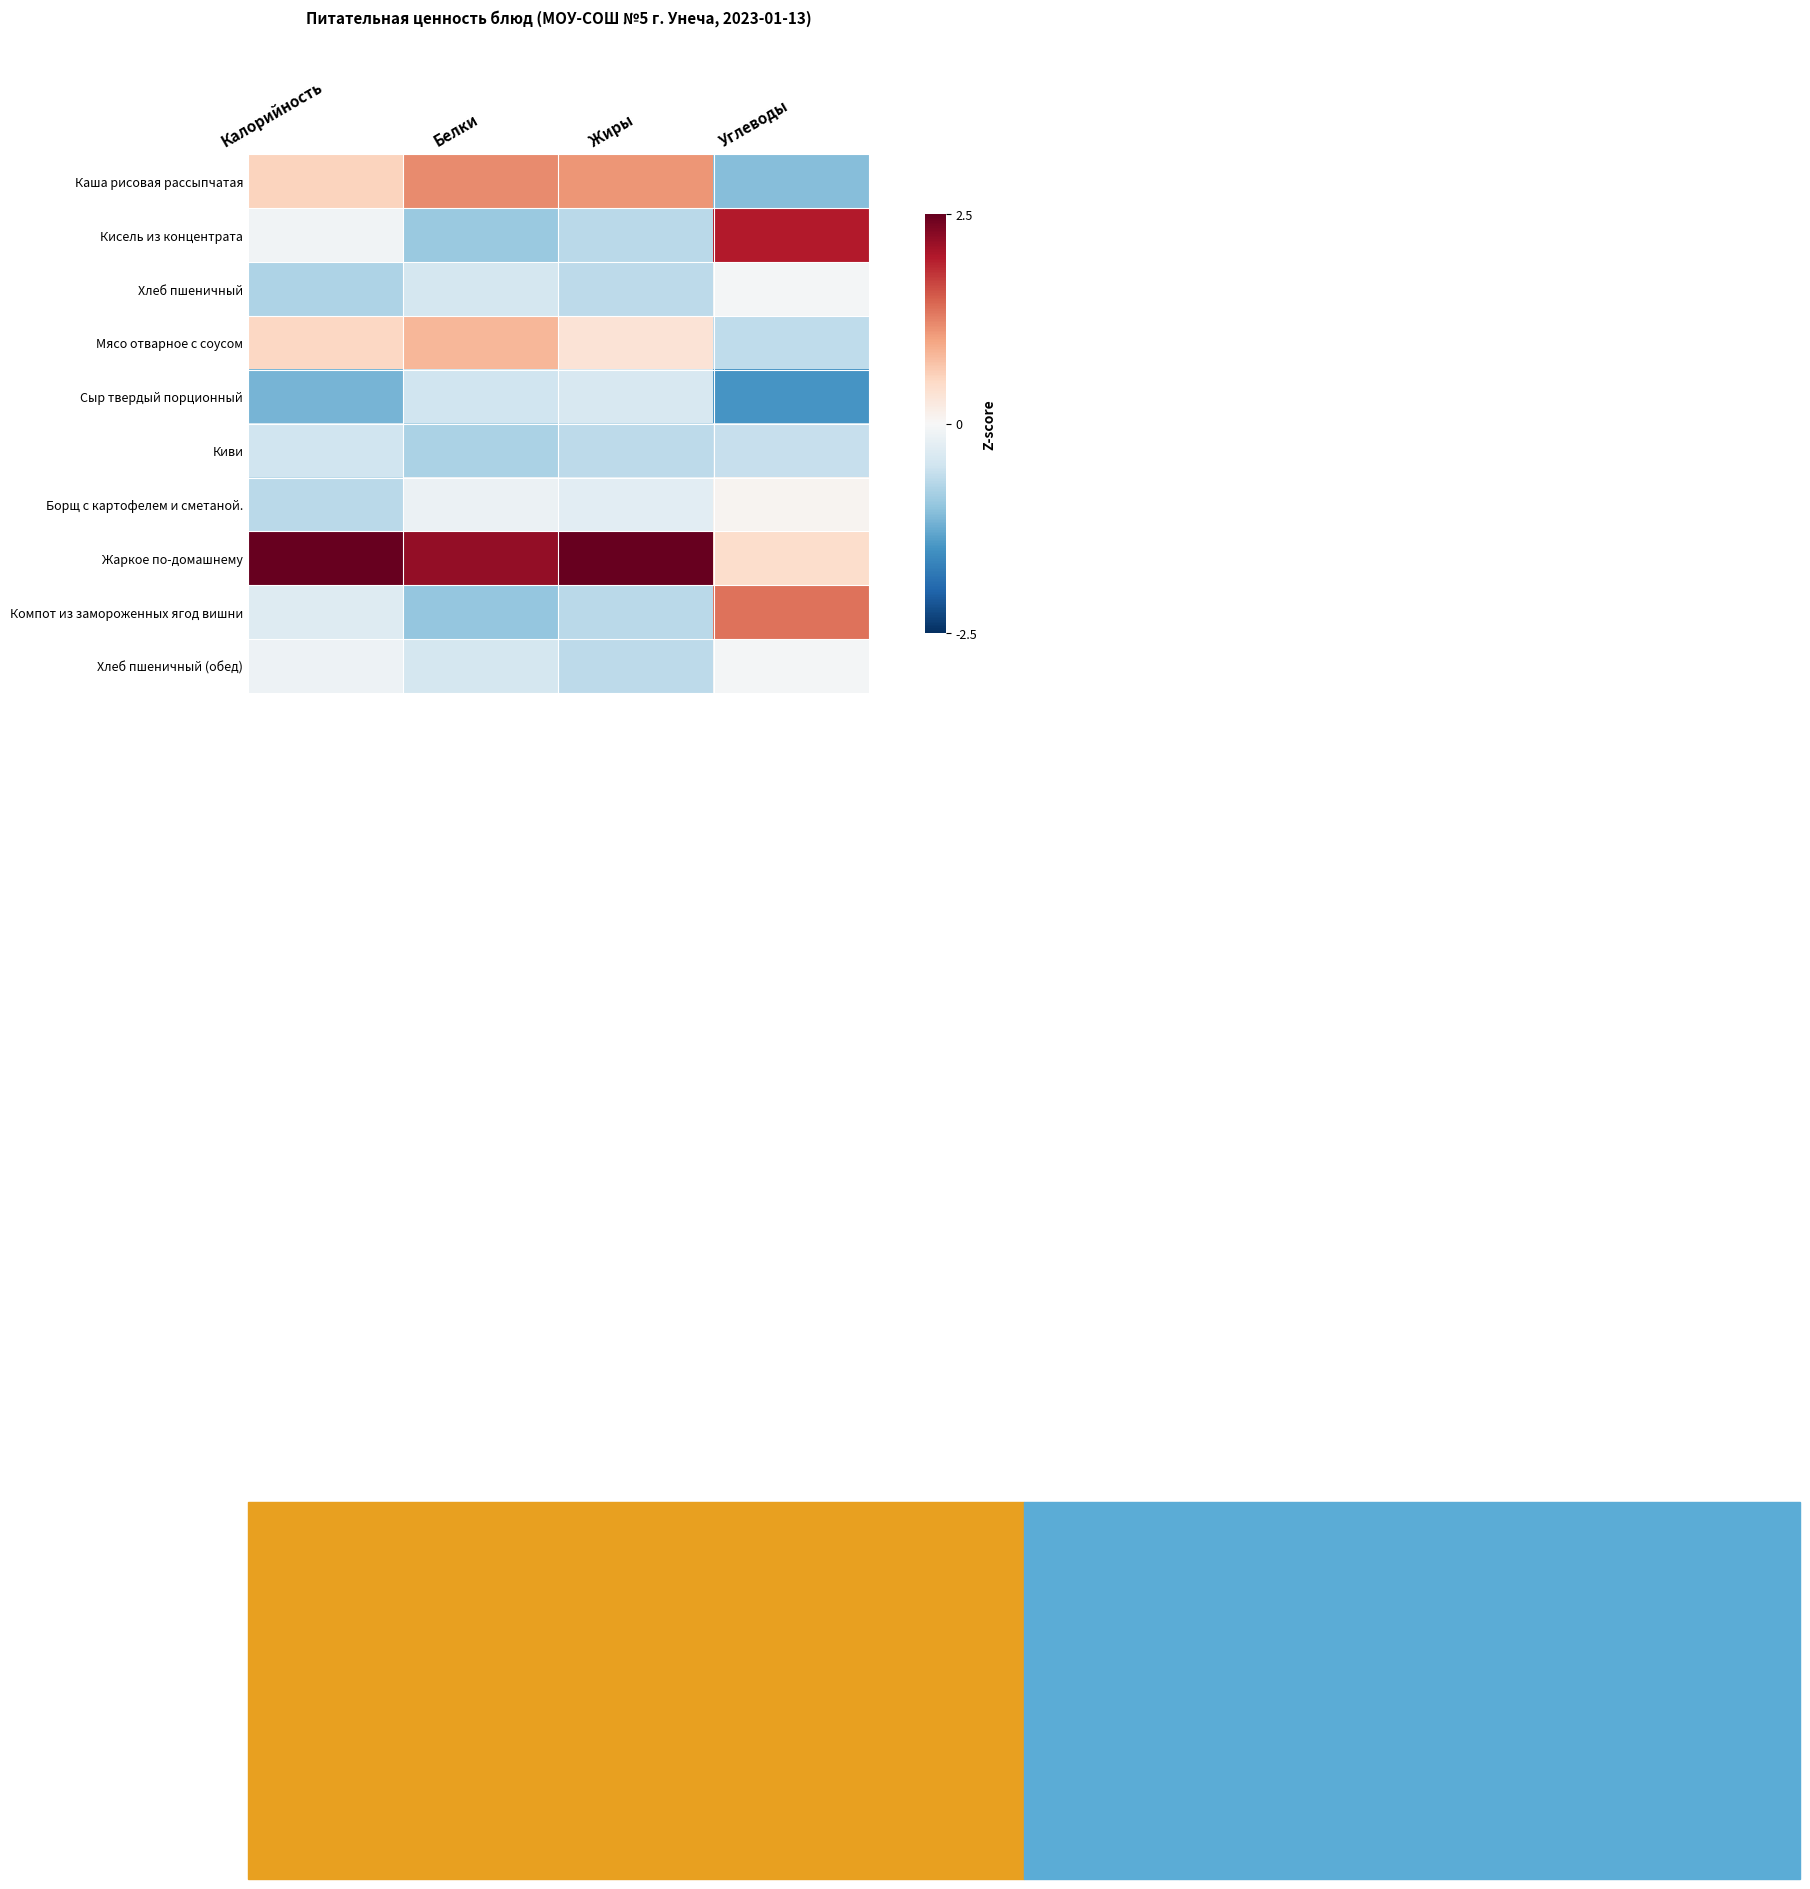

Reading left to right, list all the values displayed in this chart.

Каша рисовая рассыпчатая: Калорийность=0.6	Белки=1.2	Жиры=1.1	Углеводы=-1.1
Кисель из концентрата: Калорийность=-0.1	Белки=-0.9	Жиры=-0.7	Углеводы=2.0
Хлеб пшеничный: Калорийность=-0.8	Белки=-0.4	Жиры=-0.7	Углеводы=-0.0
Мясо отварное с соусом: Калорийность=0.5	Белки=0.8	Жиры=0.3	Углеводы=-0.6
Сыр твердый порционный: Калорийность=-1.2	Белки=-0.5	Жиры=-0.4	Углеводы=-1.5
Киви: Калорийность=-0.5	Белки=-0.8	Жиры=-0.6	Углеводы=-0.6
Борщ с картофелем и сметаной.: Калорийность=-0.7	Белки=-0.1	Жиры=-0.3	Углеводы=0.1
Жаркое по-домашнему: Калорийность=2.6	Белки=2.2	Жиры=2.5	Углеводы=0.4
Компот из замороженных ягод вишни: Калорийность=-0.3	Белки=-1.0	Жиры=-0.7	Углеводы=1.4
Хлеб пшеничный (обед): Калорийность=-0.1	Белки=-0.4	Жиры=-0.7	Углеводы=-0.0